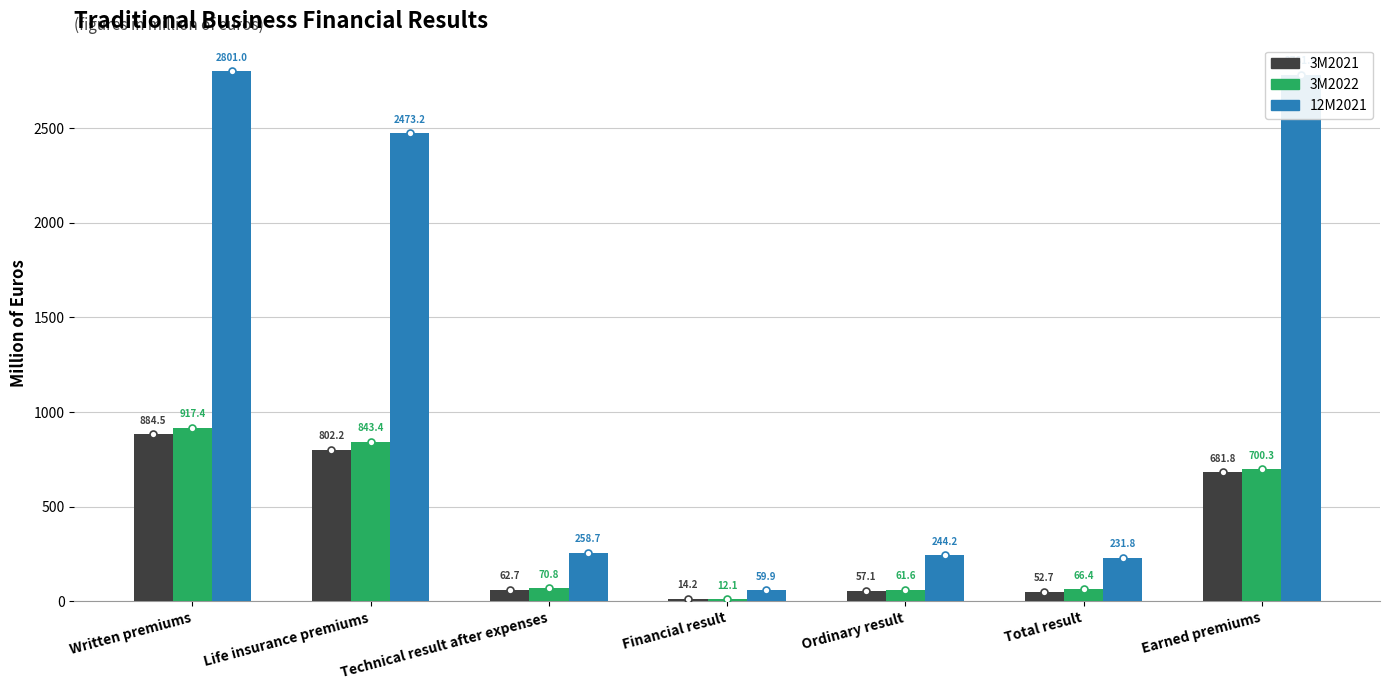

Where is 3M2021 nearest to the value 449?

Earned premiums